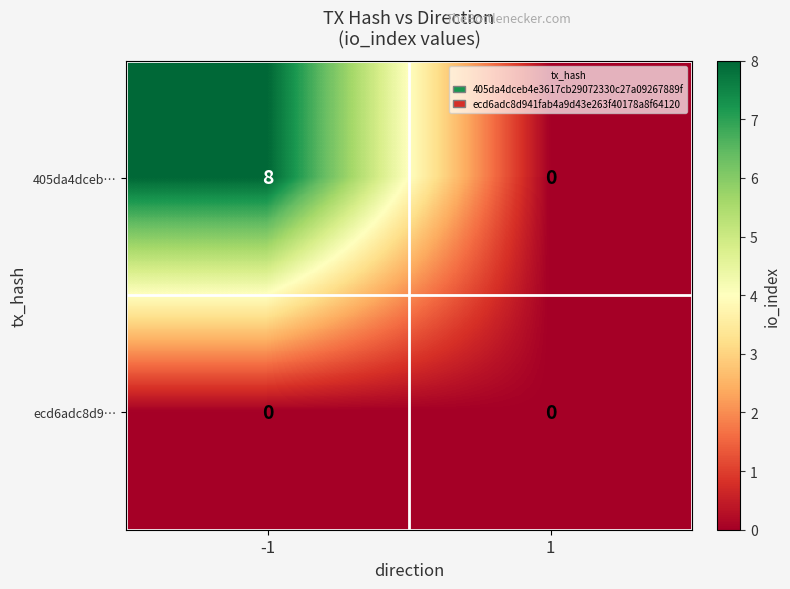

Reading right to left, what are all the values shown in this chart?

405da4dceb…: 0	8
ecd6adc8d9…: 0	0